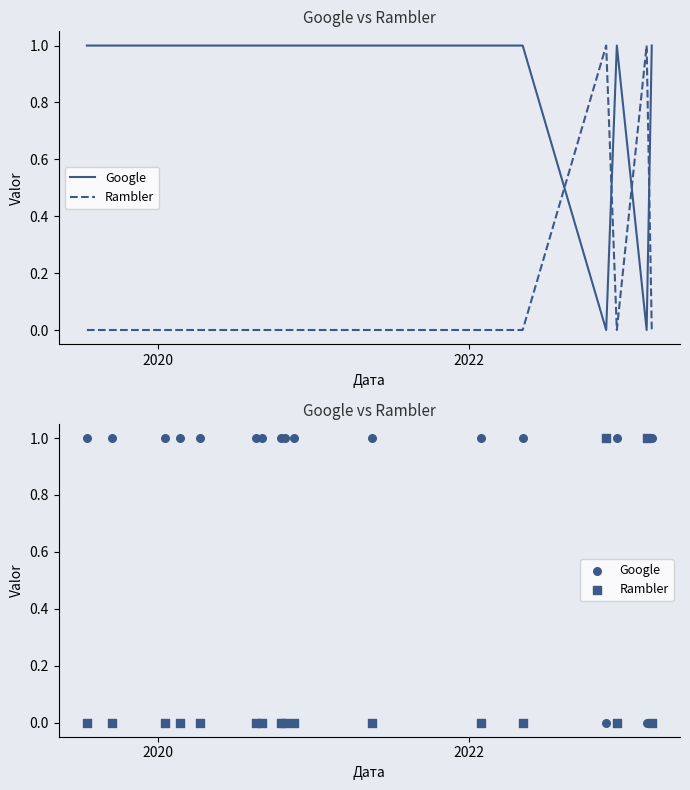

What are all the series names shown in the legend?

Google, Rambler